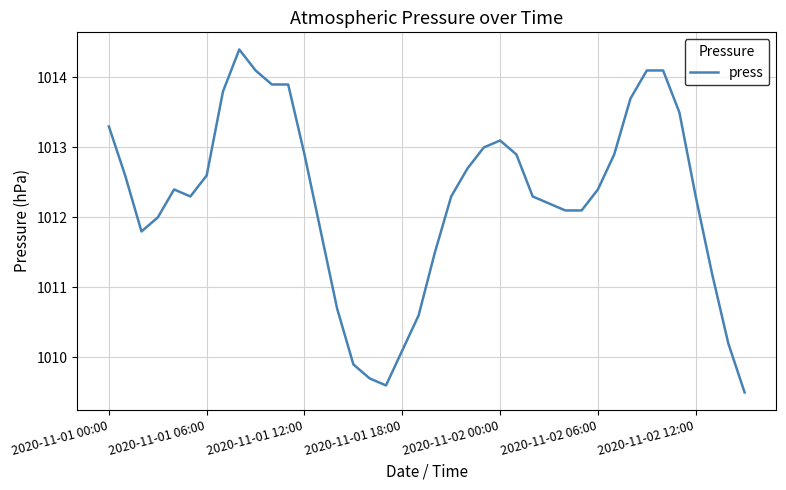

Reading left to right, list all the values displayed in this chart.

1013.3	1012.6	1011.8	1012.0	1012.4	1012.3	1012.6	1013.8	1014.4	1014.1	1013.9	1013.9	1012.9	1011.8	1010.7	1009.9	1009.7	1009.6	1010.1	1010.6	1011.5	1012.3	1012.7	1013.0	1013.1	1012.9	1012.3	1012.2	1012.1	1012.1	1012.4	1012.9	1013.7	1014.1	1014.1	1013.5	1012.3	1011.2	1010.2	1009.5